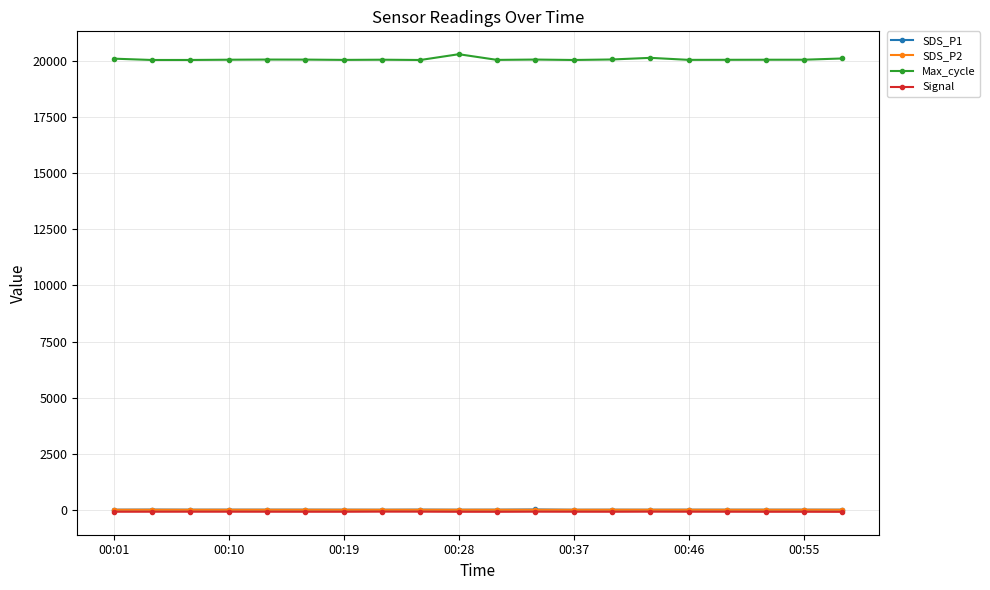

Which series has the widest spread of values?

Max_cycle